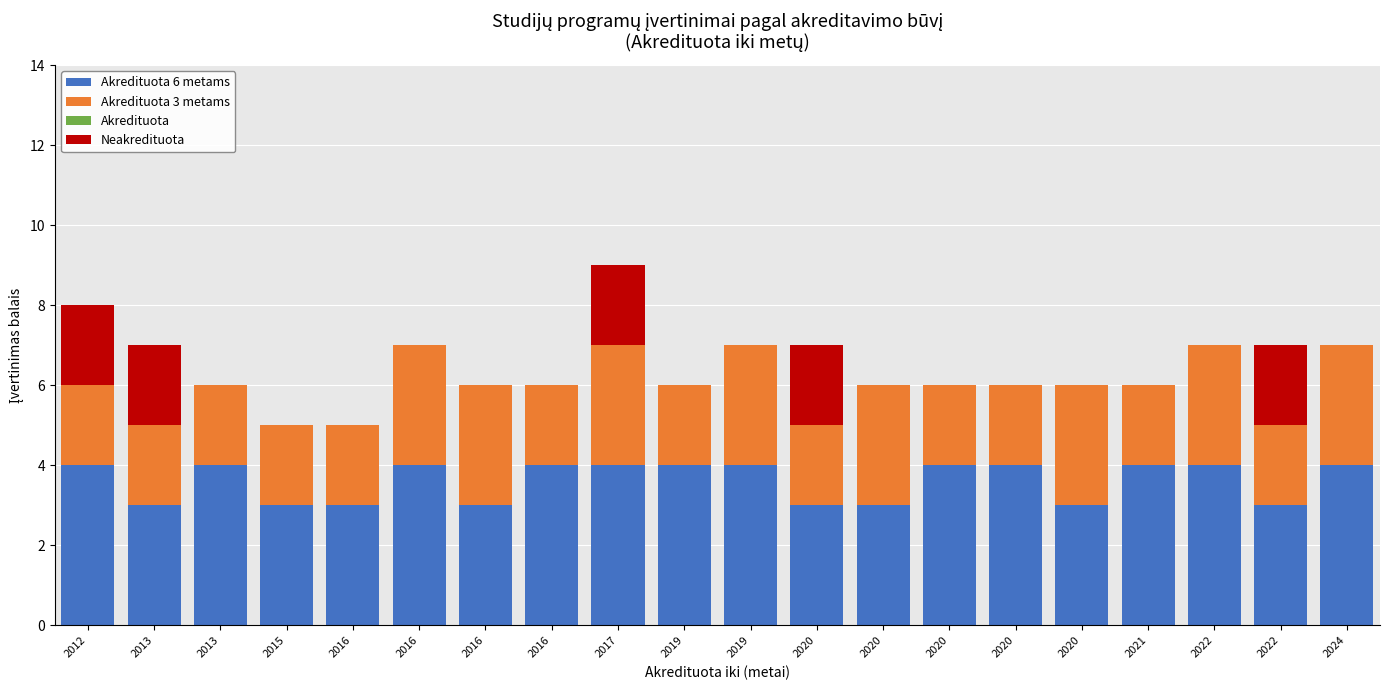

List the labels in order of Neakredituota value, largest first.

2012, 2013, 2017, 2020, 2022, 2013, 2015, 2016, 2016, 2016, 2016, 2019, 2019, 2020, 2020, 2020, 2020, 2021, 2022, 2024